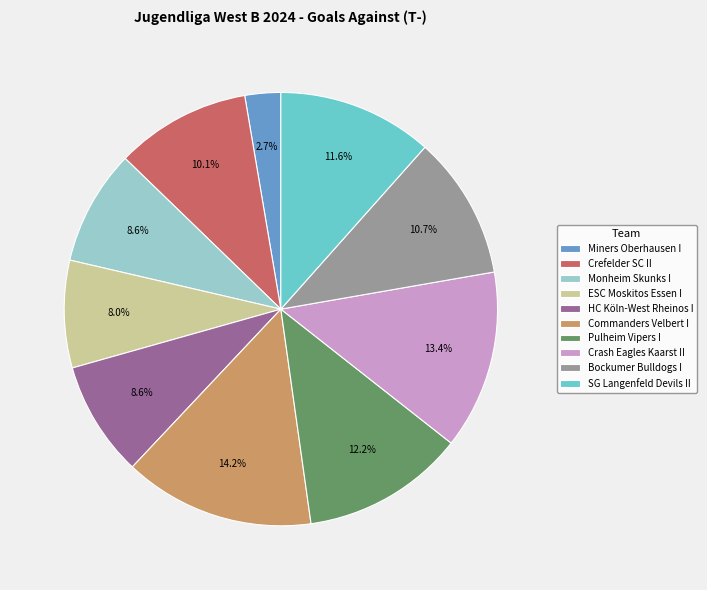

Is there a majority slice in this chart?

No